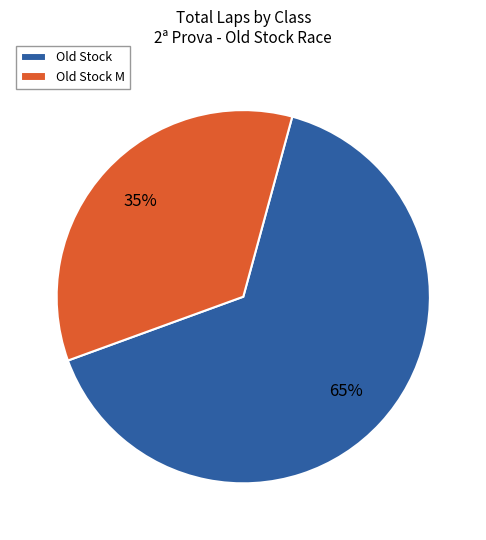

What is the largest slice in the pie chart?

Old Stock